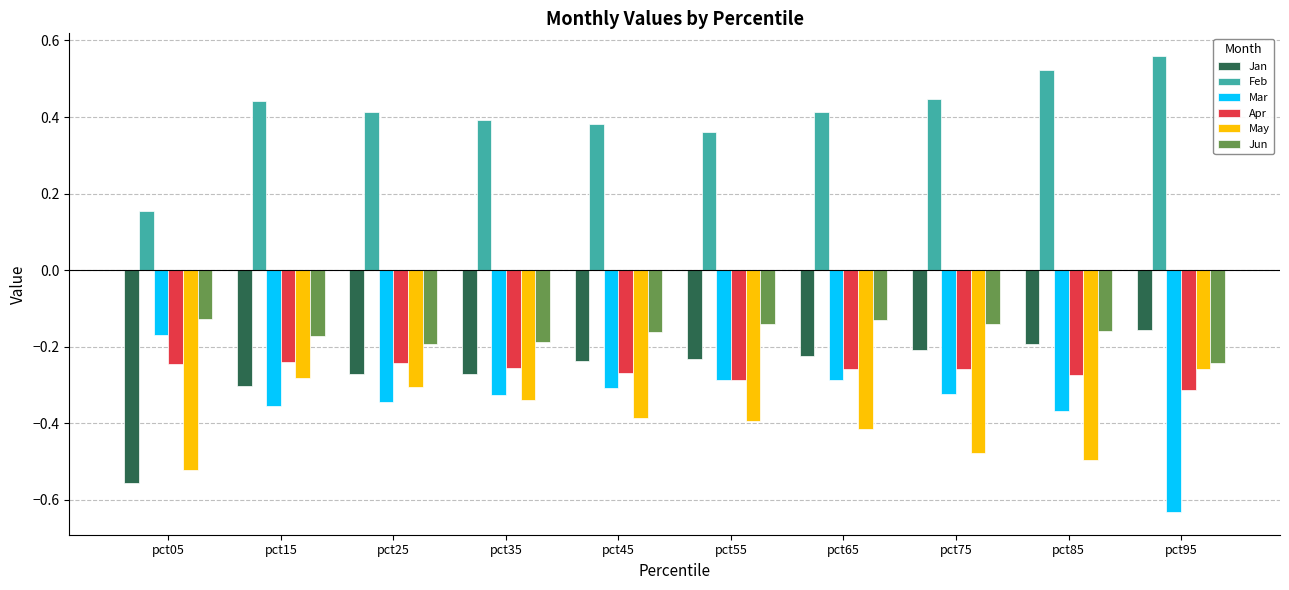

Is it true that Feb equals 0.4 at pct25?

True